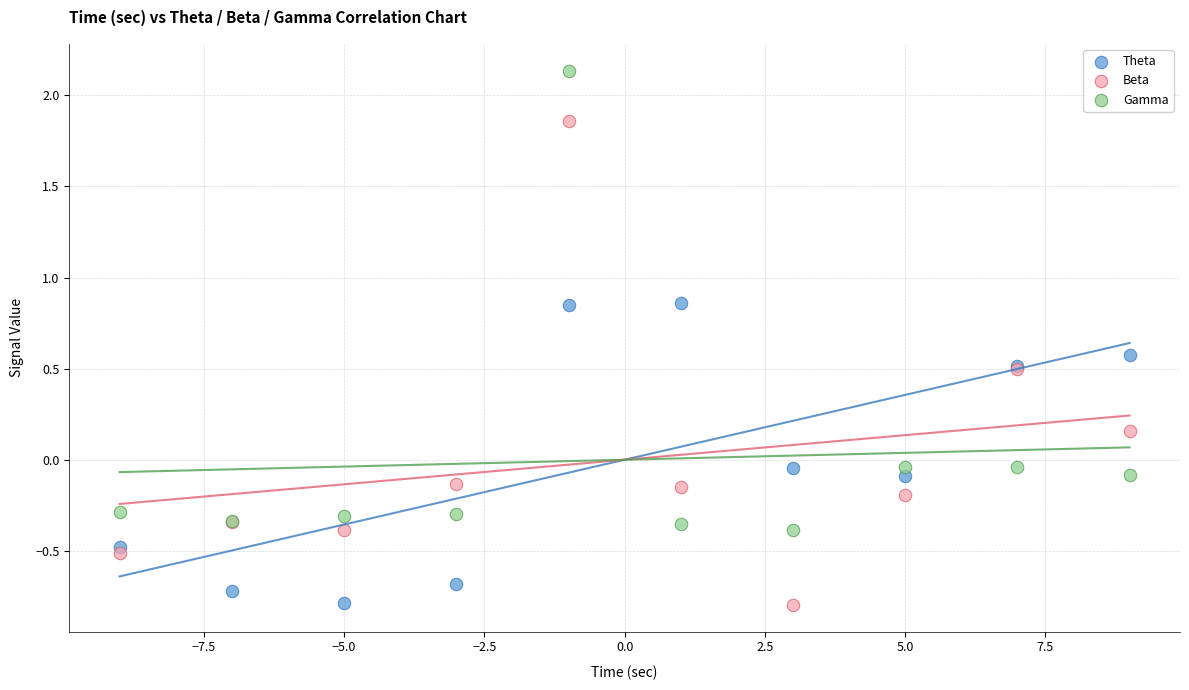

Which series has the widest spread of Y values?

Beta